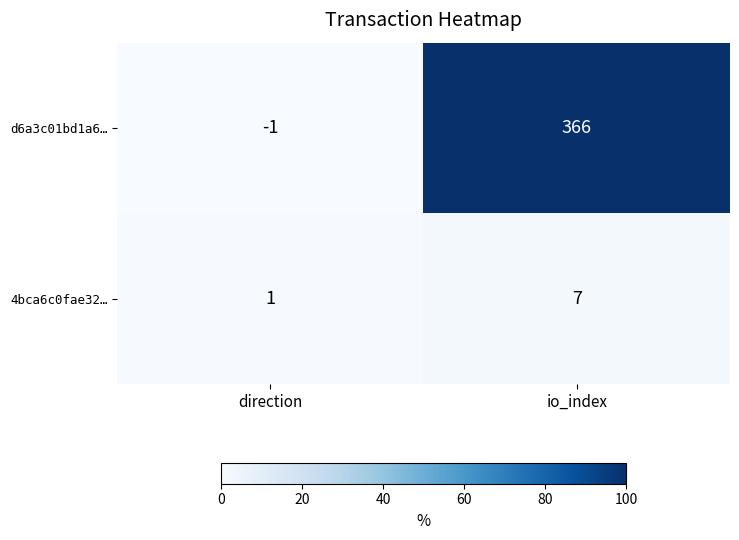

The d6a3c01bd1a6… series shows 102 at io_index. True or false?

False